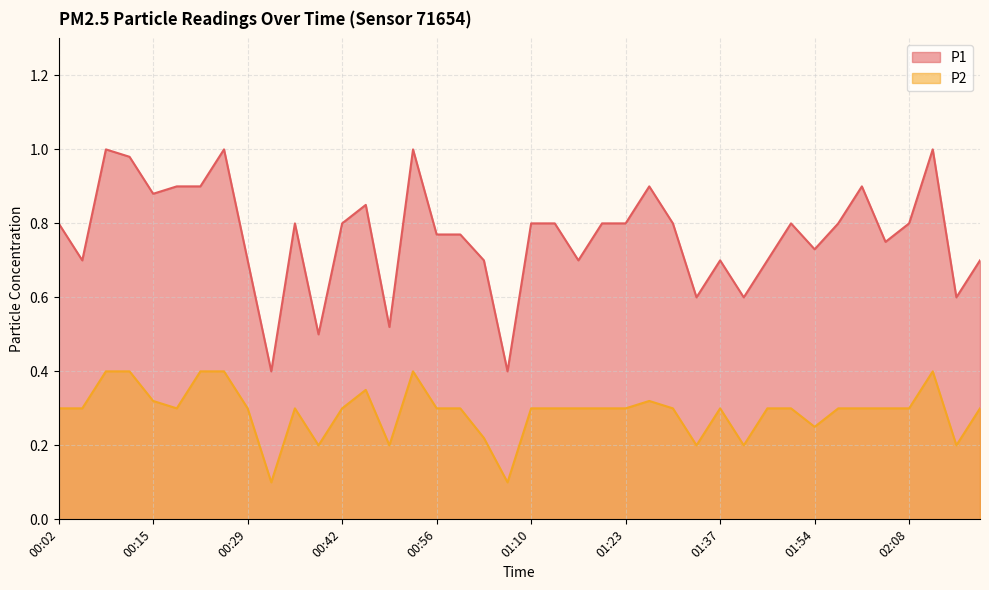

How many interior local peaks does the P2 series have?

6